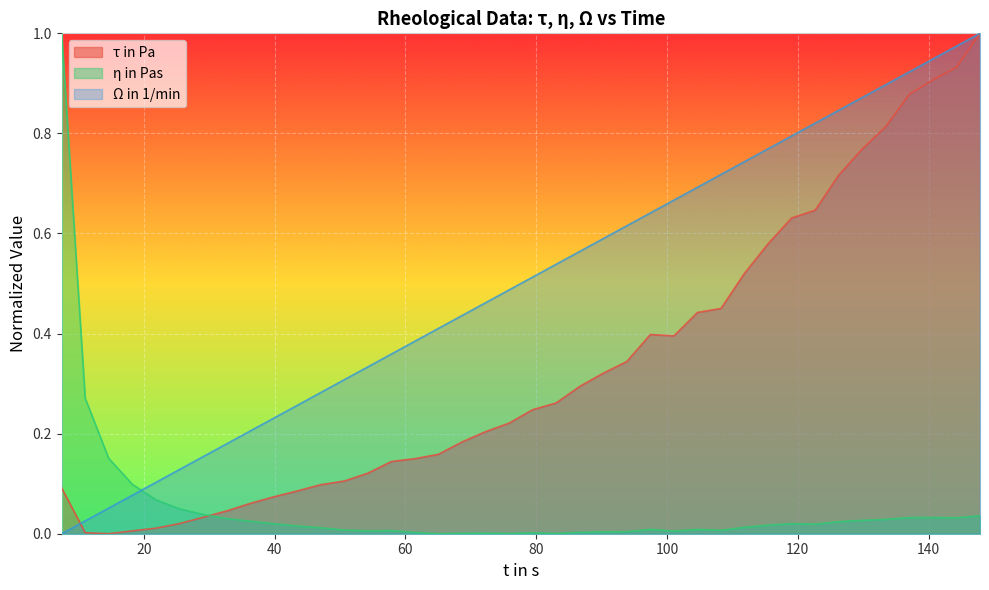

Rank the series by their average value, from lowest to highest.

η in Pas, τ in Pa, Ω in 1/min